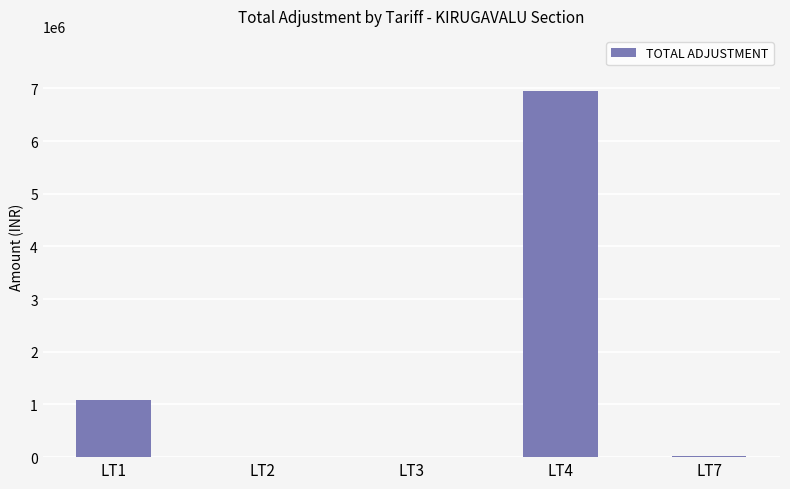

What value does the data have at LT7?

22226.0